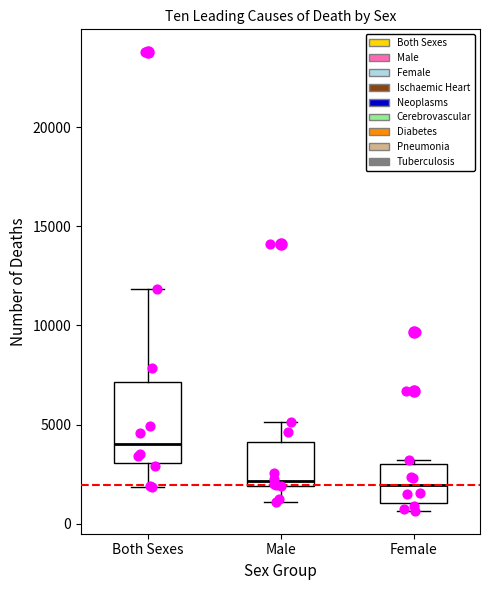

Reading left to right, transcribe this box plot: for each box, give where its median line is, the range the box spans, and where its two whiskers end, as read against the y-axis. The values are not printed on the chart, so give them approximately, as read against the axis.

Both Sexes: median 4000, box 3000 to 7000, whiskers 2000 to 12000
Male: median 2000 (just above the box's lower edge), box 2000 to 4000, whiskers 1000 to 5000
Female: median 2000, box 1000 to 3000, whiskers 500 to 3000 (just above the box's upper edge)